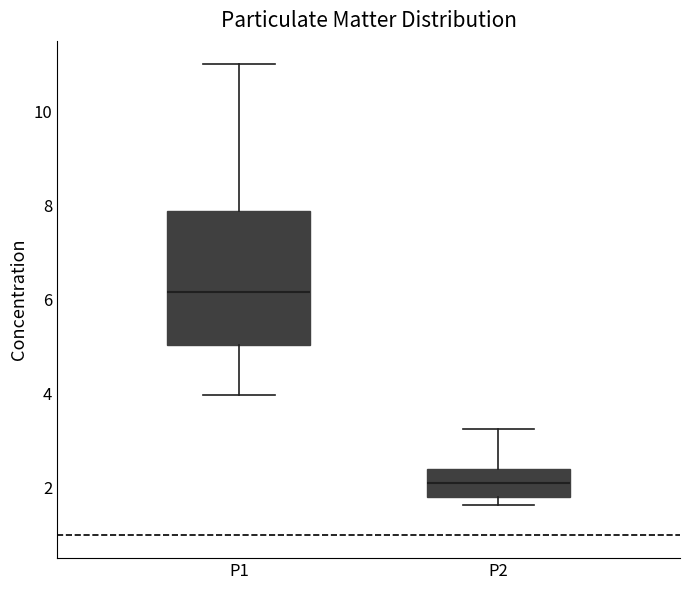

Reading left to right, transcribe this box plot: for each box, give where its median line is, the range the box spans, and where its two whiskers end, as read against the y-axis. The values are not printed on the chart, so give them approximately, as read against the axis.

P1: median 6.2, box 5.0 to 7.8, whiskers 4.0 to 11.0
P2: median 2.2, box 1.8 to 2.4, whiskers 1.6 to 3.2